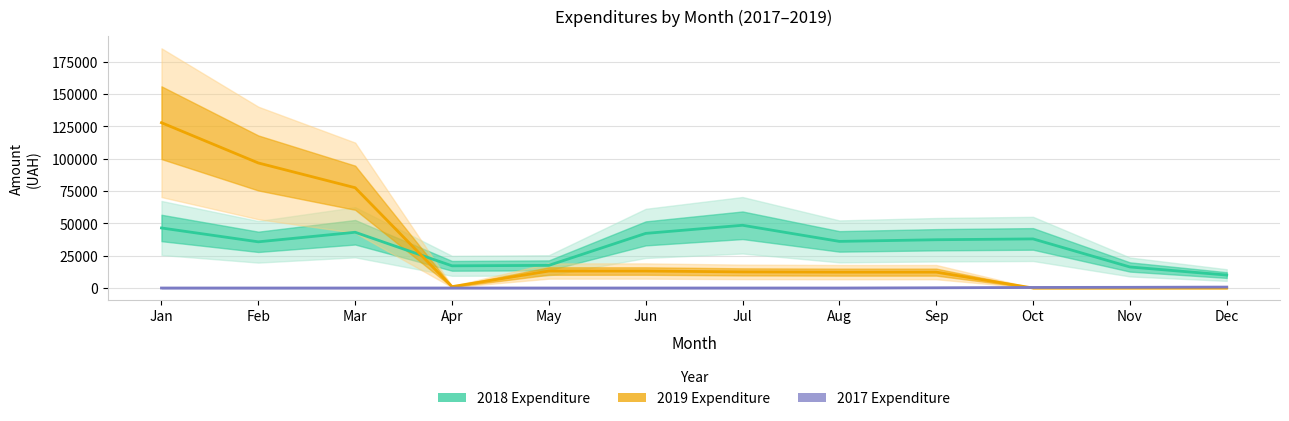

At which category does 2018 Expenditure reach its first local valley?

Feb